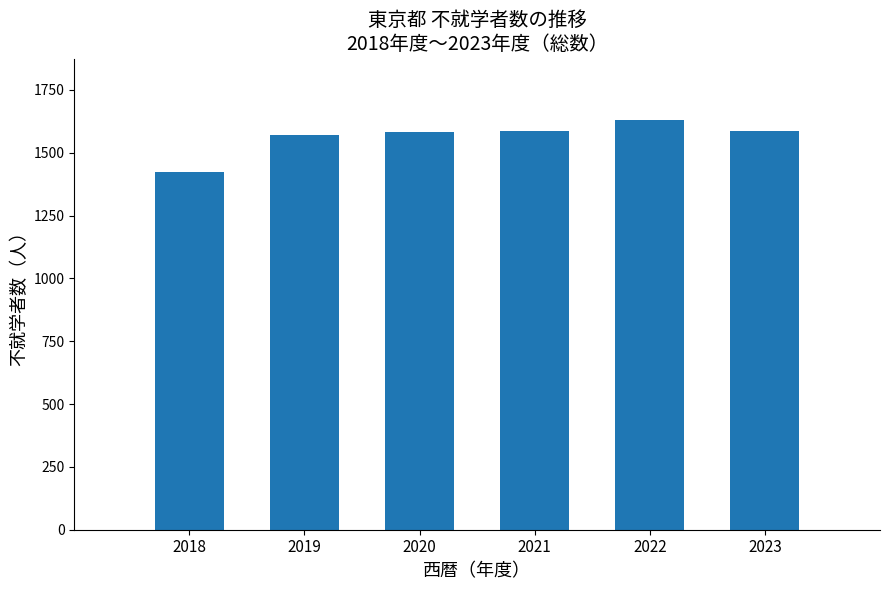

What is the value of the 6th bar from the left?

1588